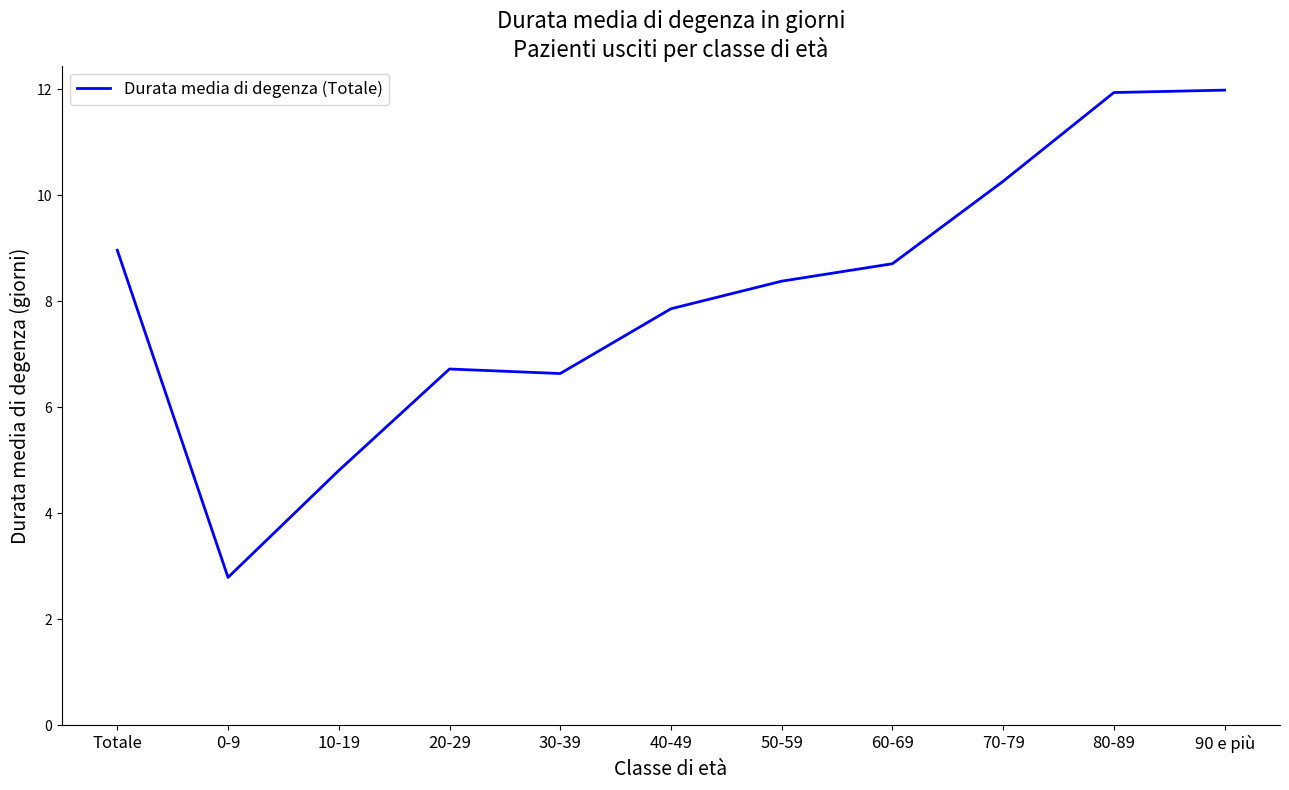

What is the change in value from 50-59 to 80-89?

+3.6